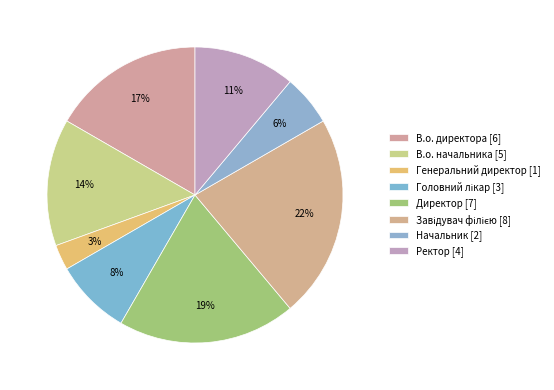

Does Директор represent more than half of the total?

No